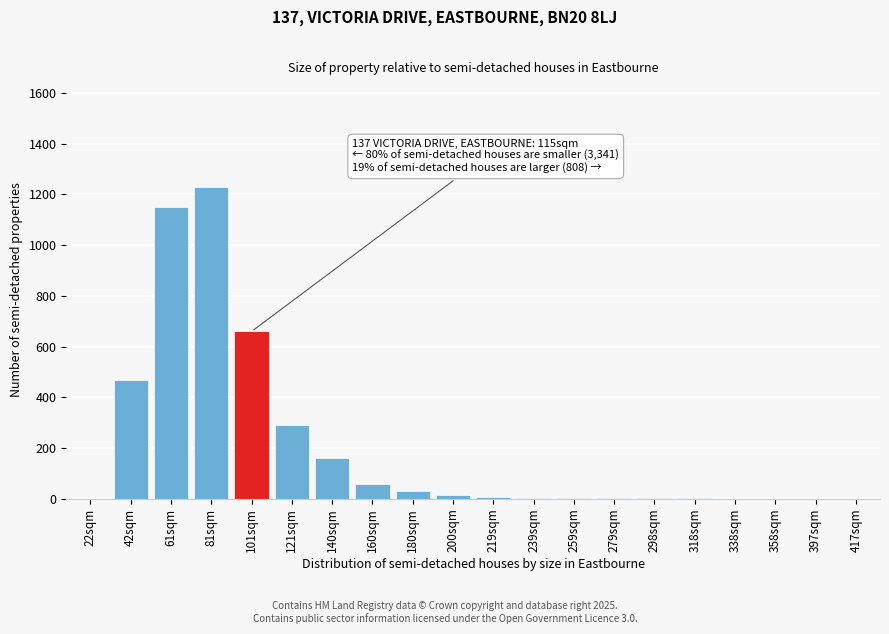

Between 417sqm and 101sqm, which is larger?

101sqm